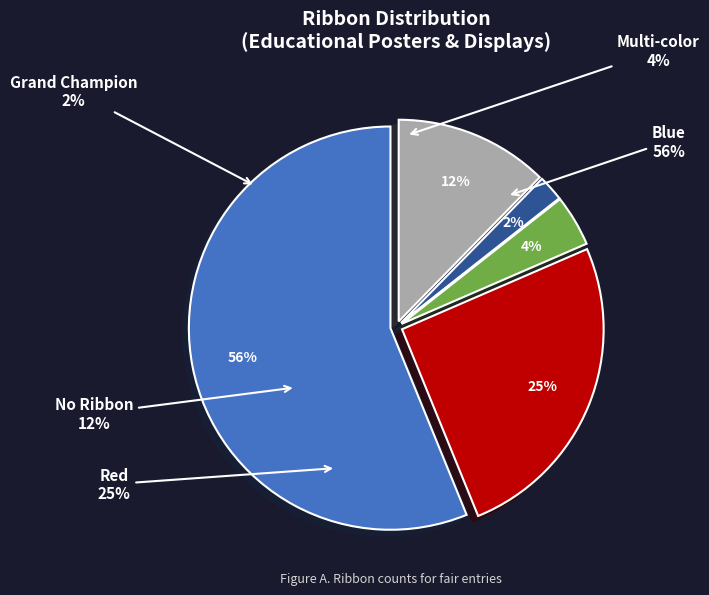

Rank the categories by value from highest to lowest.

Blue, Red, No Ribbon, Multi-color, Grand Champion